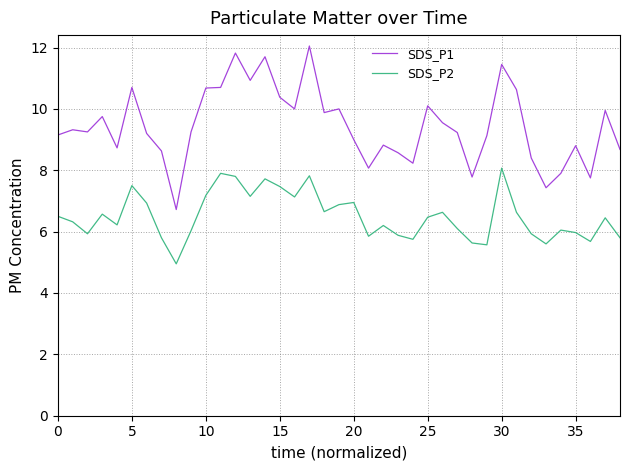

Does the chart display data point markers on the line(s)?

No